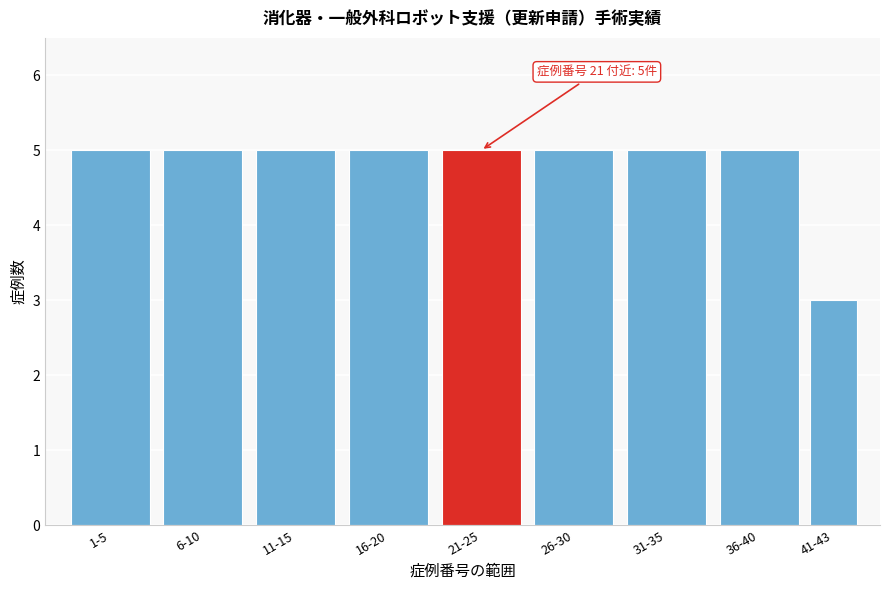

Reading left to right, list all the values displayed in this chart.

1-5=5	6-10=5	11-15=5	16-20=5	21-25=5	26-30=5	31-35=5	36-40=5	41-43=3